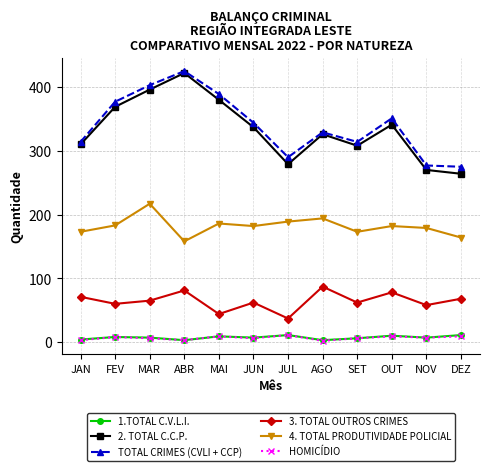

Which series has the largest total across all categories?

TOTAL CRIMES (CVLI + CCP)